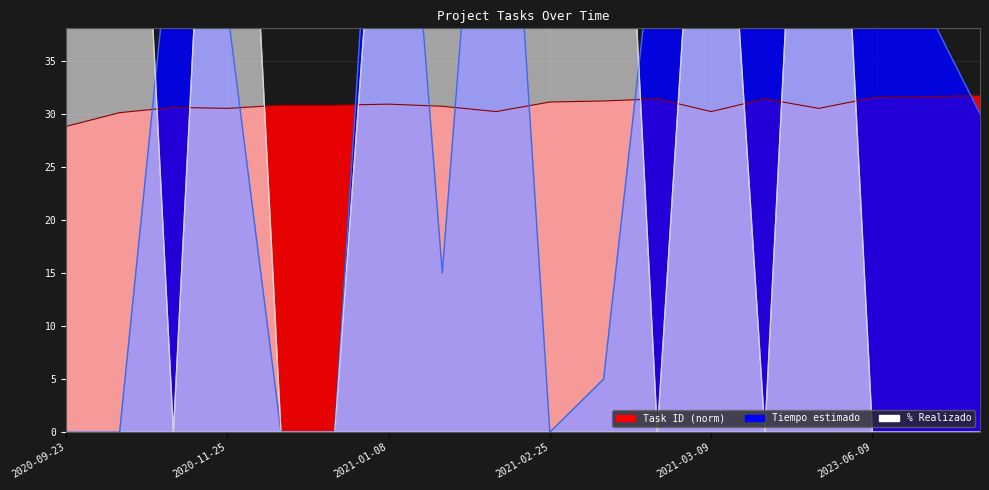

Rank the series at 2020-12-29 from lowest to highest value.

% Realizado, Tiempo estimado, Task ID (norm)